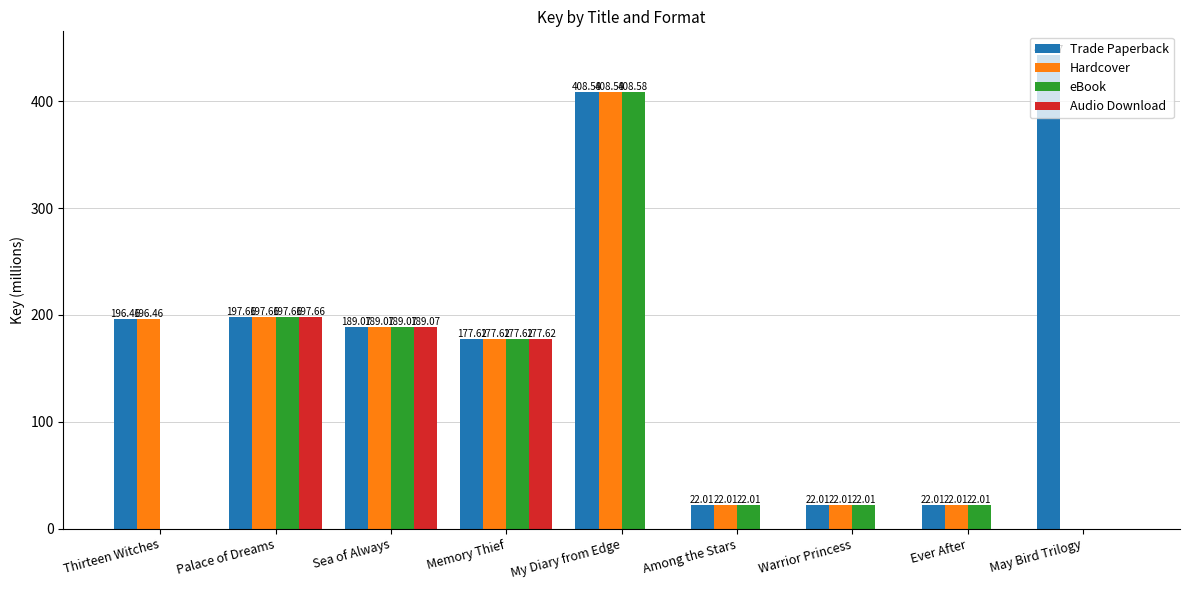

What value does the Trade Paperback series have at Palace of Dreams?

197.7